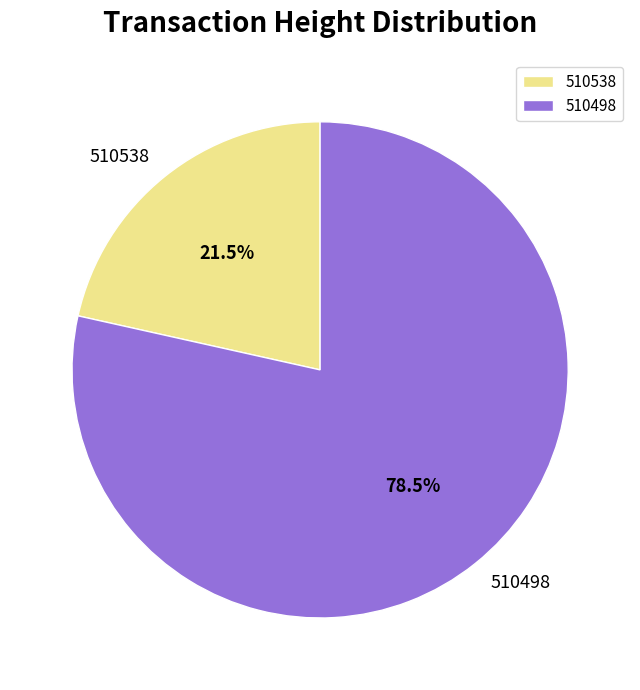

Count the number of slices in the pie.

2